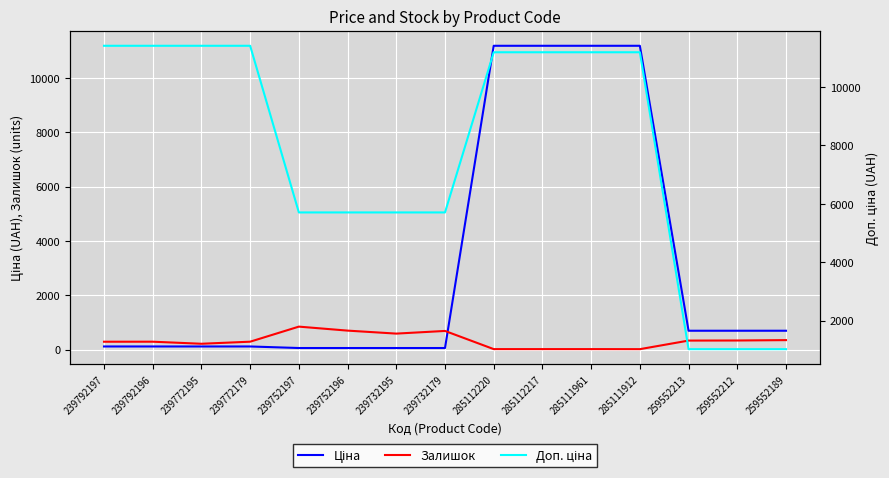

What is the average value of the Ціна series?

3167.9